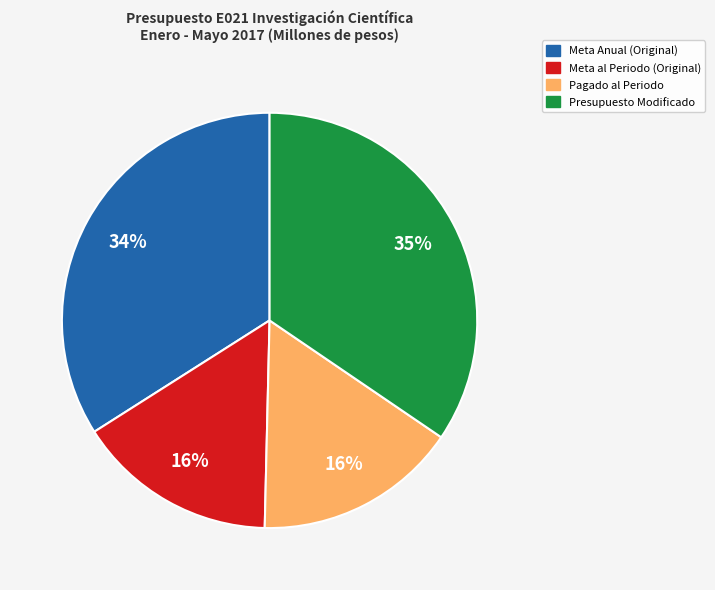

Is Meta al Periodo (Original) the majority of the pie?

No